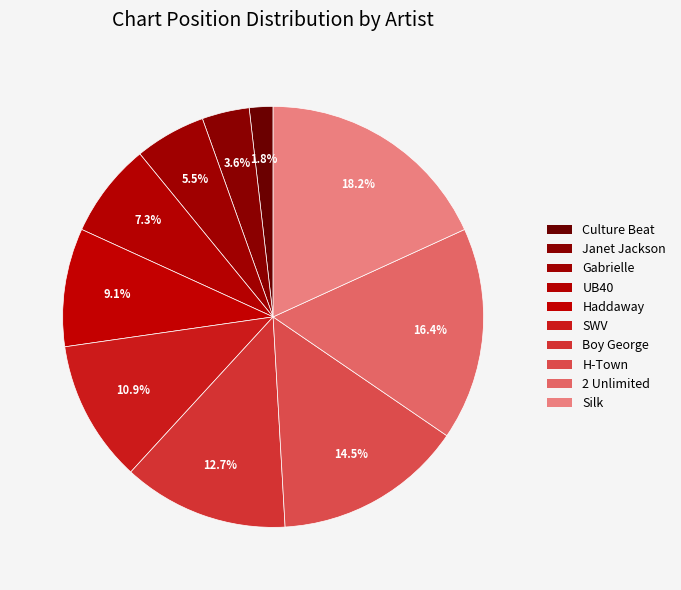

Which slice is the largest?

Silk